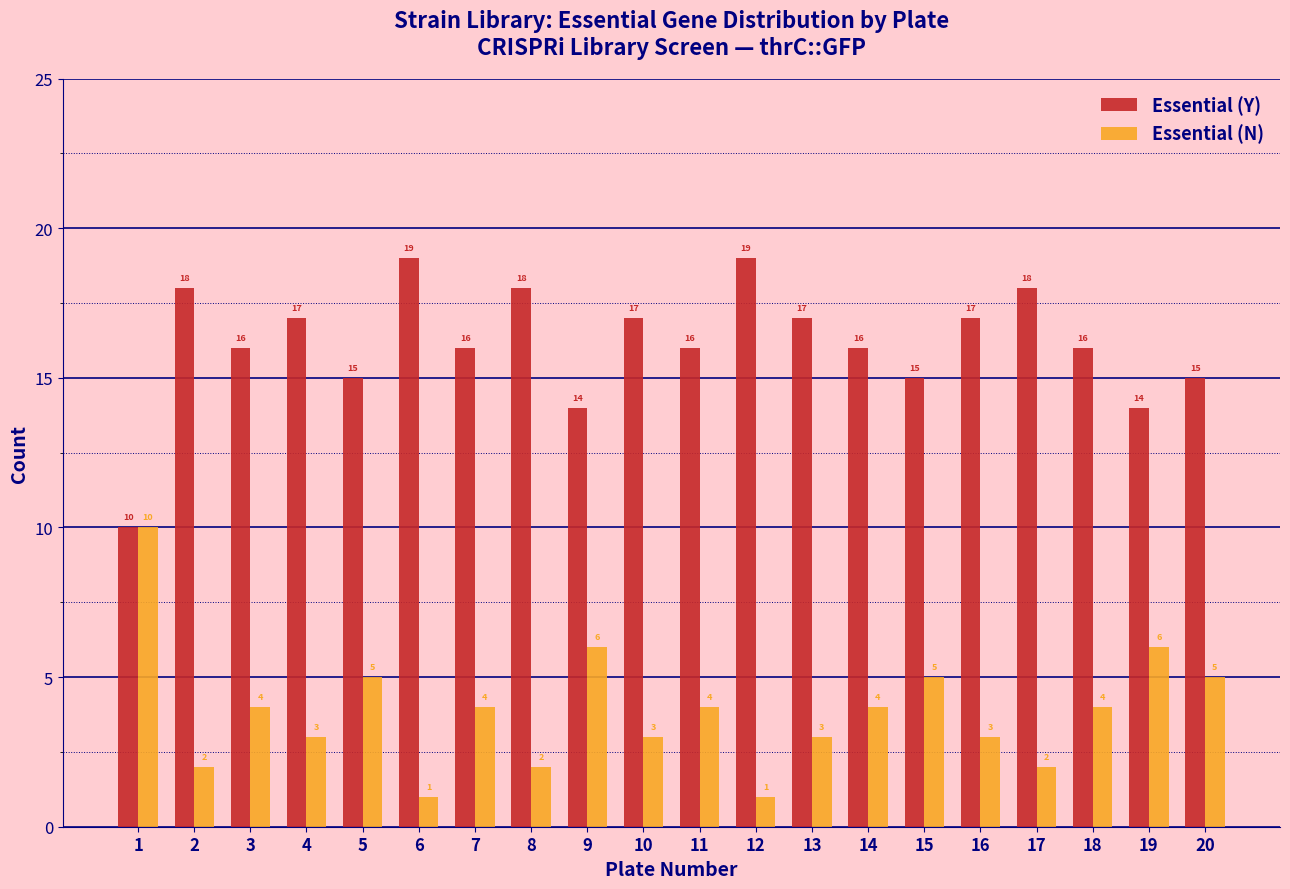

Reading left to right, transcribe all the data shown in this chart.

Essential (Y): 1=10	2=18	3=16	4=17	5=15	6=19	7=16	8=18	9=14	10=17	11=16	12=19	13=17	14=16	15=15	16=17	17=18	18=16	19=14	20=15
Essential (N): 1=10	2=2	3=4	4=3	5=5	6=1	7=4	8=2	9=6	10=3	11=4	12=1	13=3	14=4	15=5	16=3	17=2	18=4	19=6	20=5